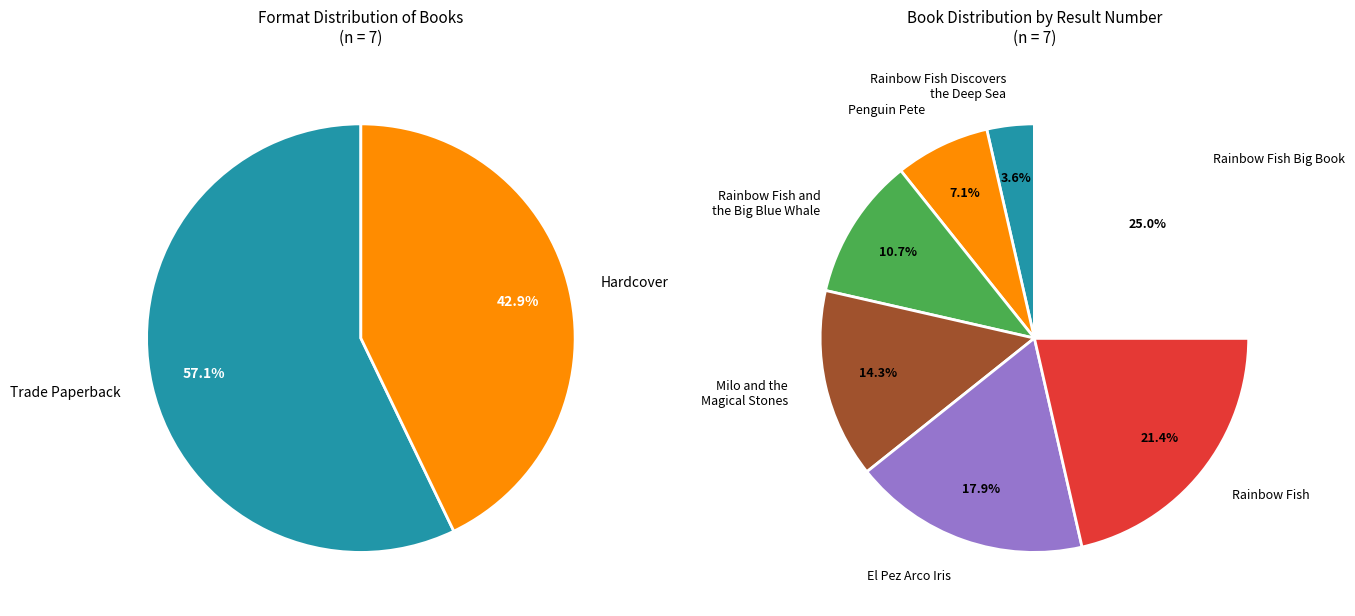

Combined, do Rainbow Fish and the Big Blue Whale and Rainbow Fish Discovers the Deep Sea account for over 50%?

No